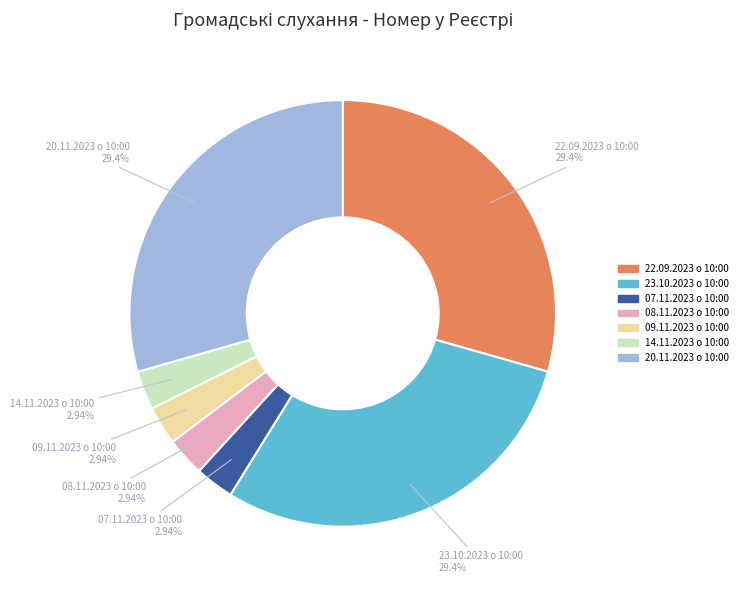

Which has a higher value, 09.11.2023 о 10:00 or 22.09.2023 о 10:00?

22.09.2023 о 10:00